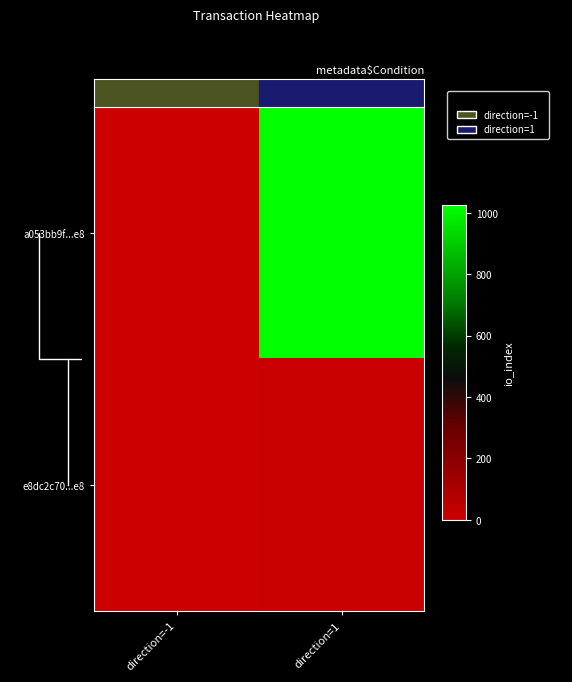

The value of a053bb9f...e8 at direction=1 is 1025. True or false?

True